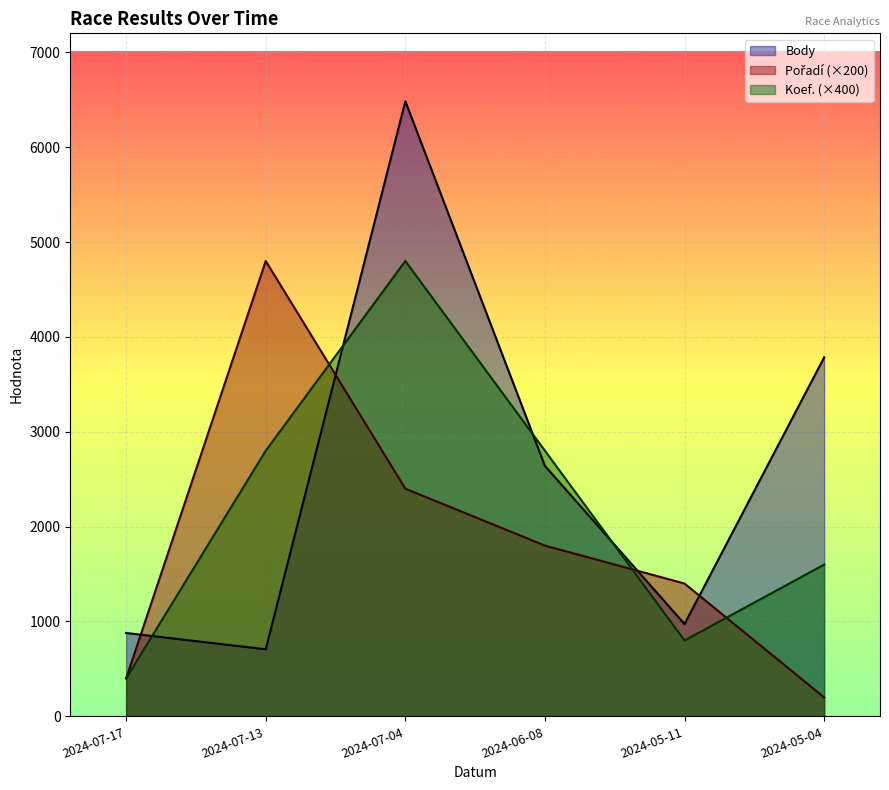

What are all the series names shown in the legend?

Body, Pořadí, Koef.